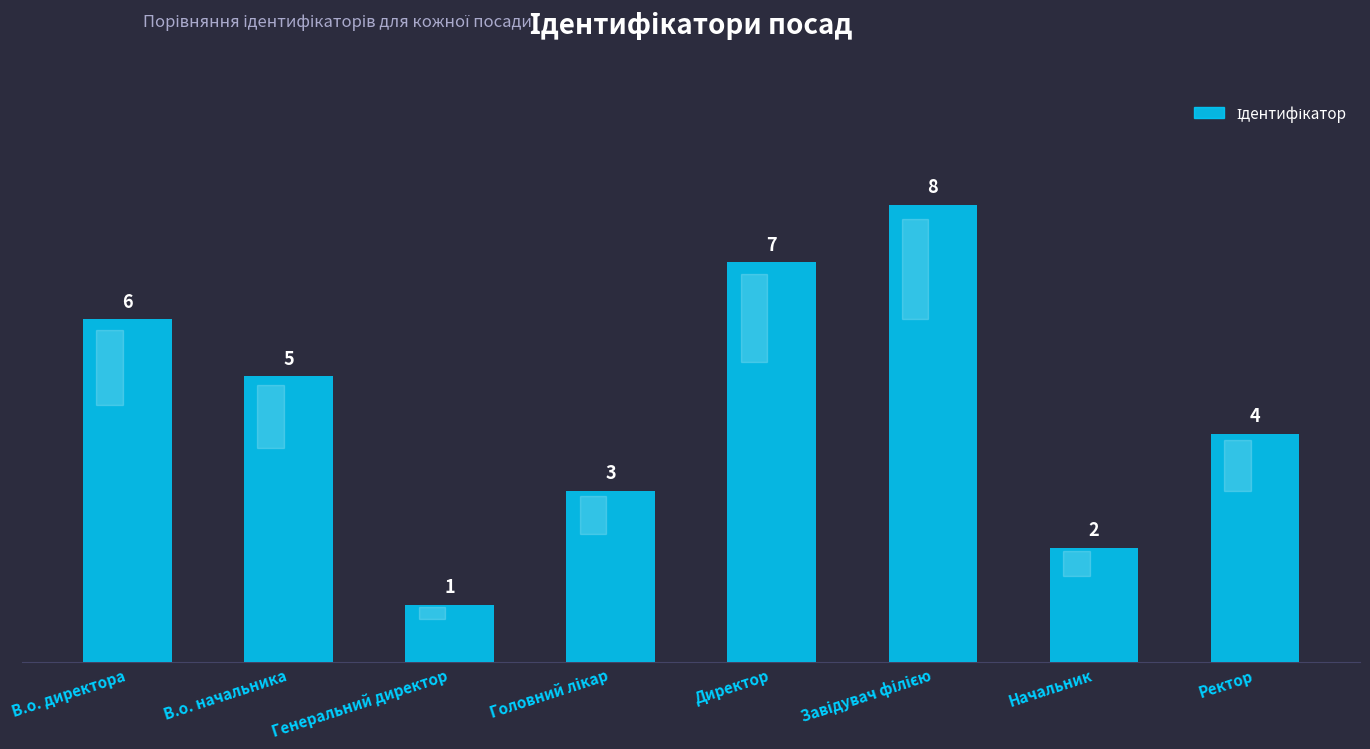

What is the value of the 1st bar from the left?

6